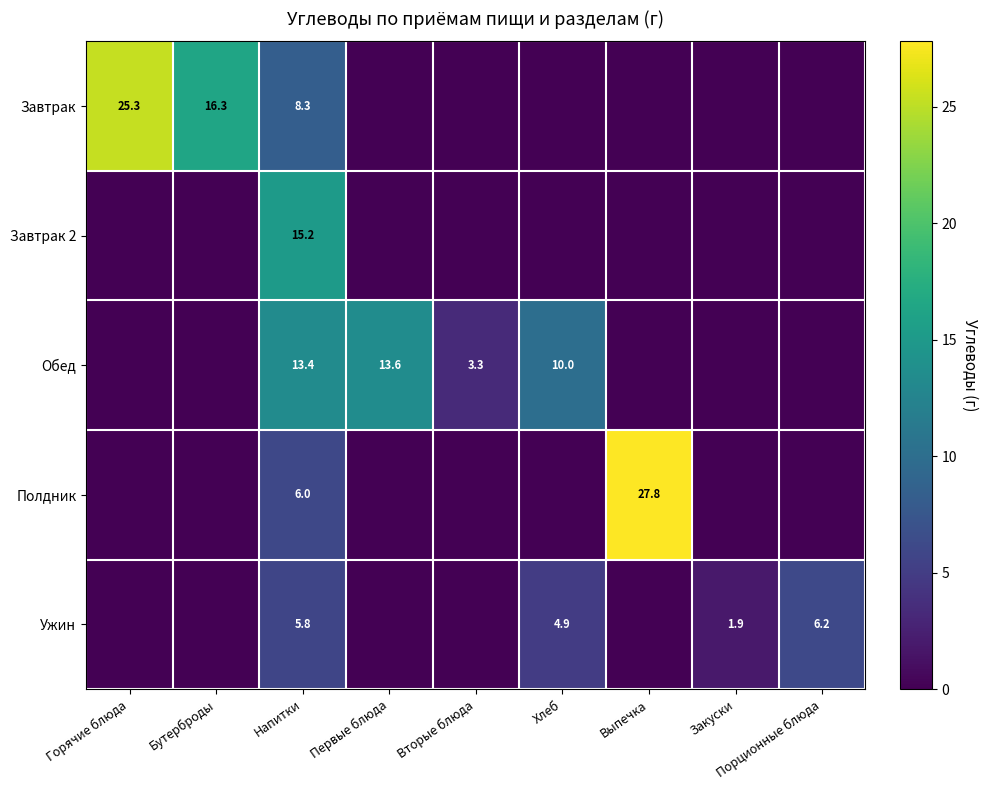

What is the spread (max minus min) of values at Напитки?

9.4